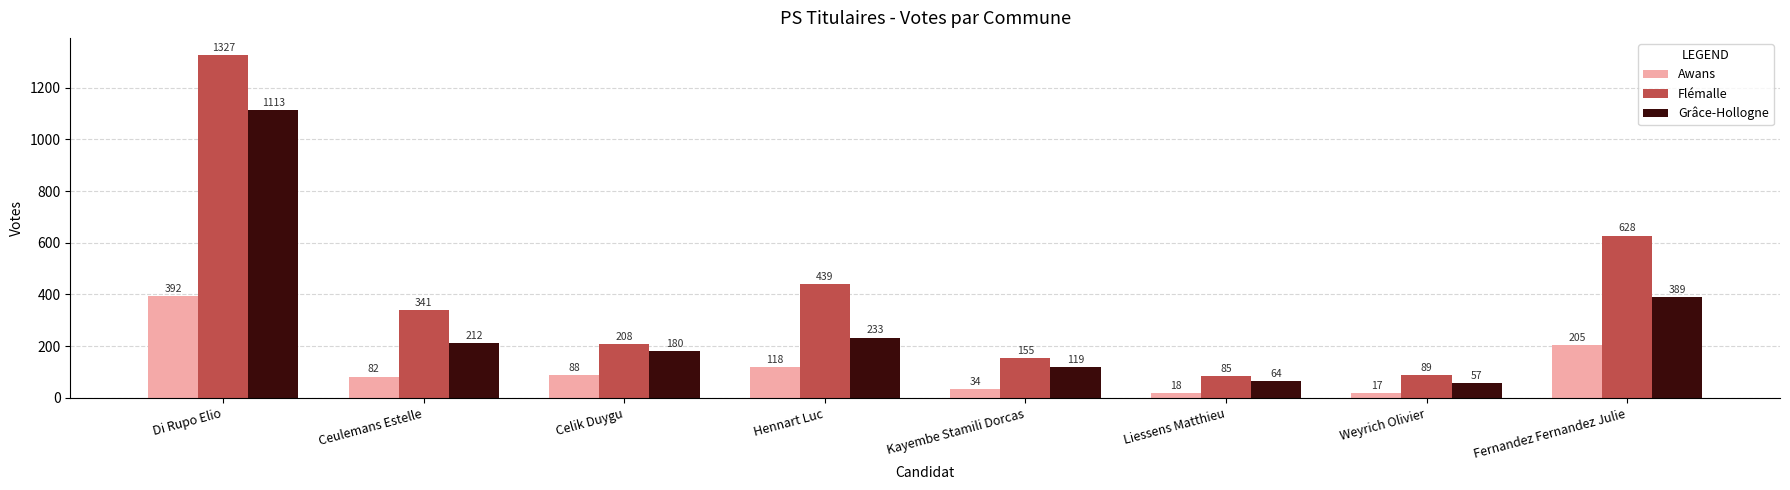

Which label corresponds to the largest value in the chart?

Di Rupo Elio